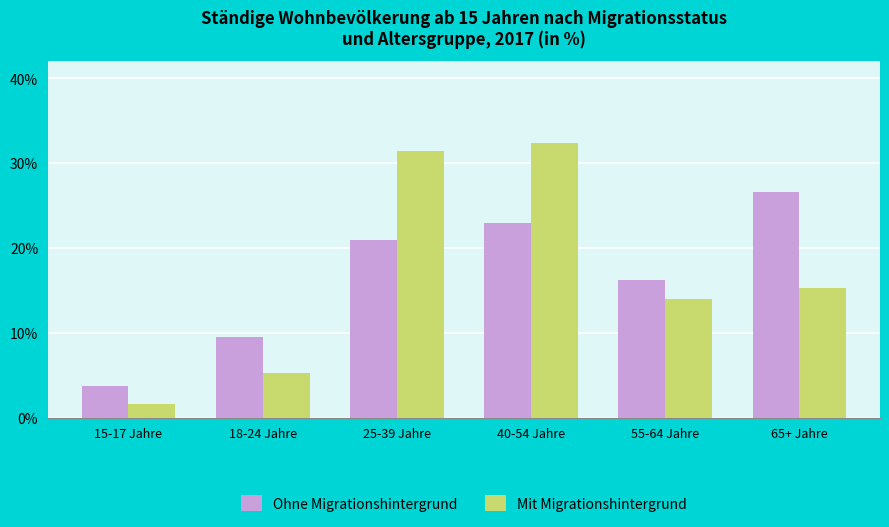

What is the maximum value for Ohne Migrationshintergrund?

26.6